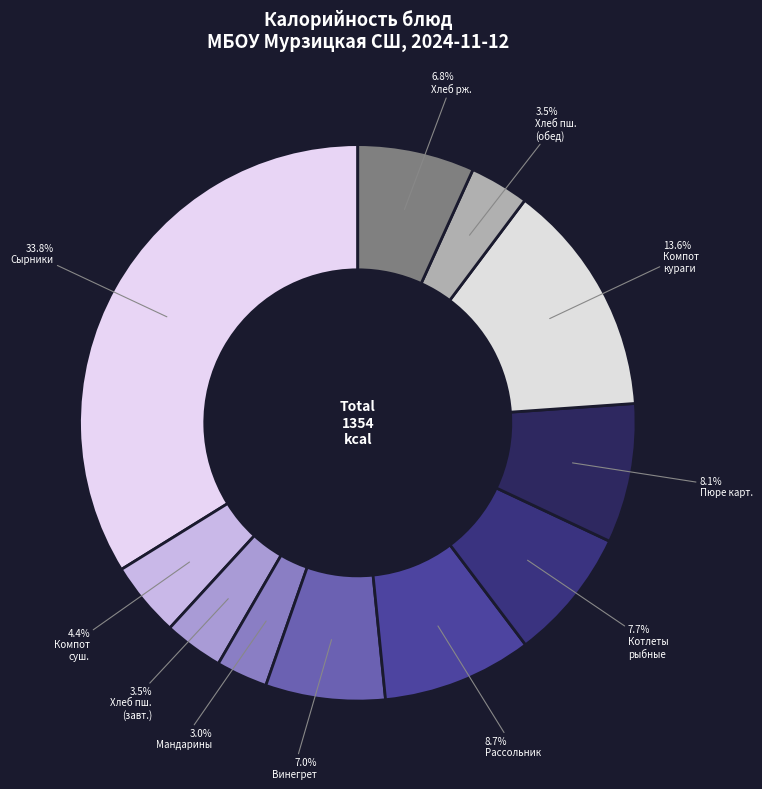

How many segments does this pie chart have?

11